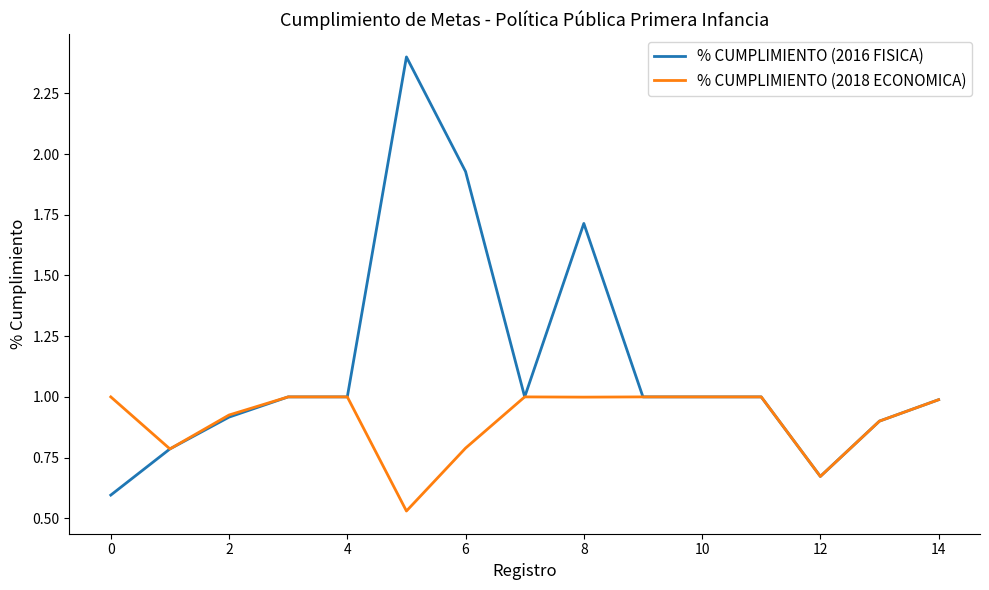

What is the maximum value for % CUMPLIMIENTO (2016 FISICA)?

2.4